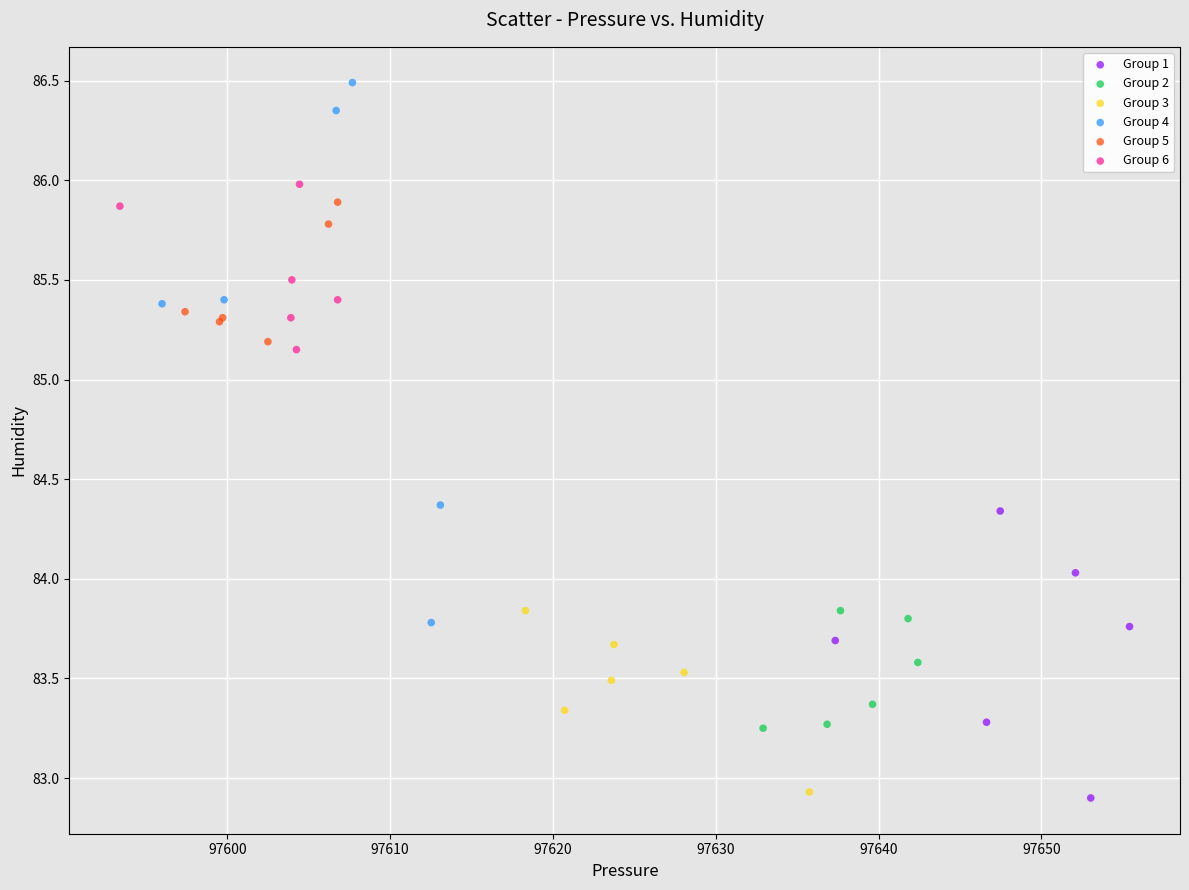

Which series reaches the maximum Y coordinate?

Group 4